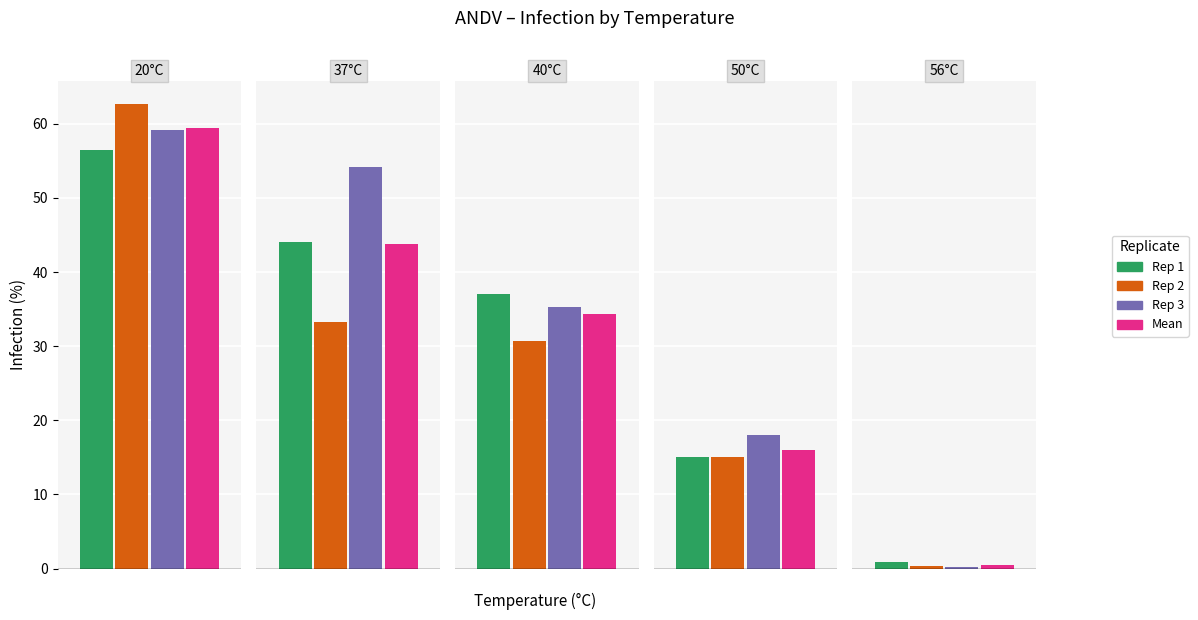

What is the value of the Rep 1 bar at the 2nd from the left?

44.0